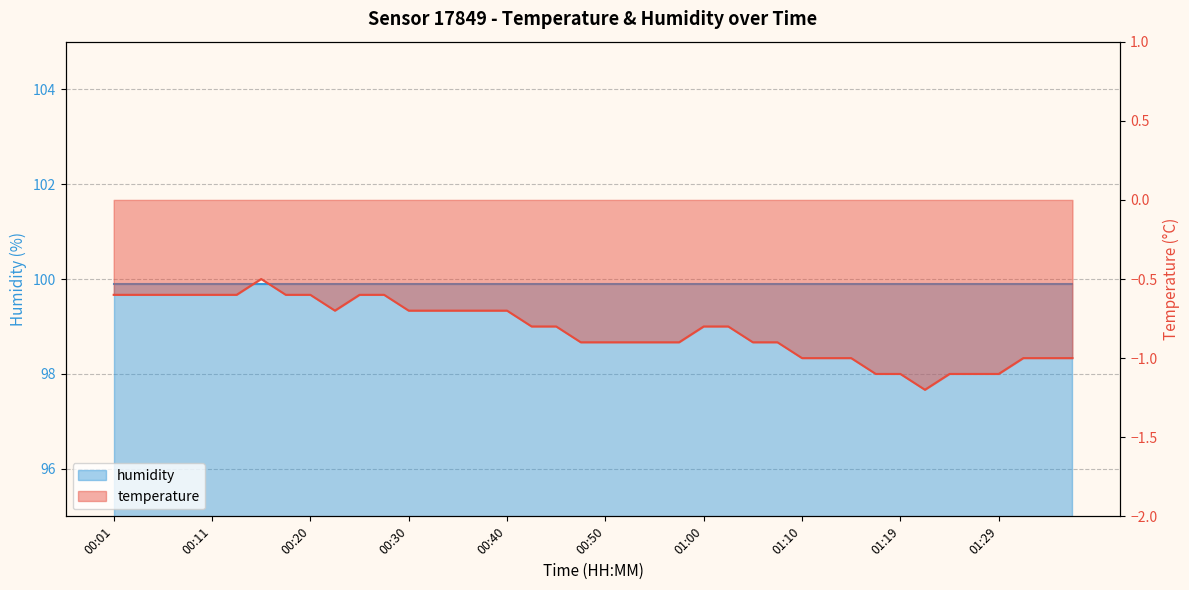

The chart shows a value of -0.5 at 00:15. True or false?

True